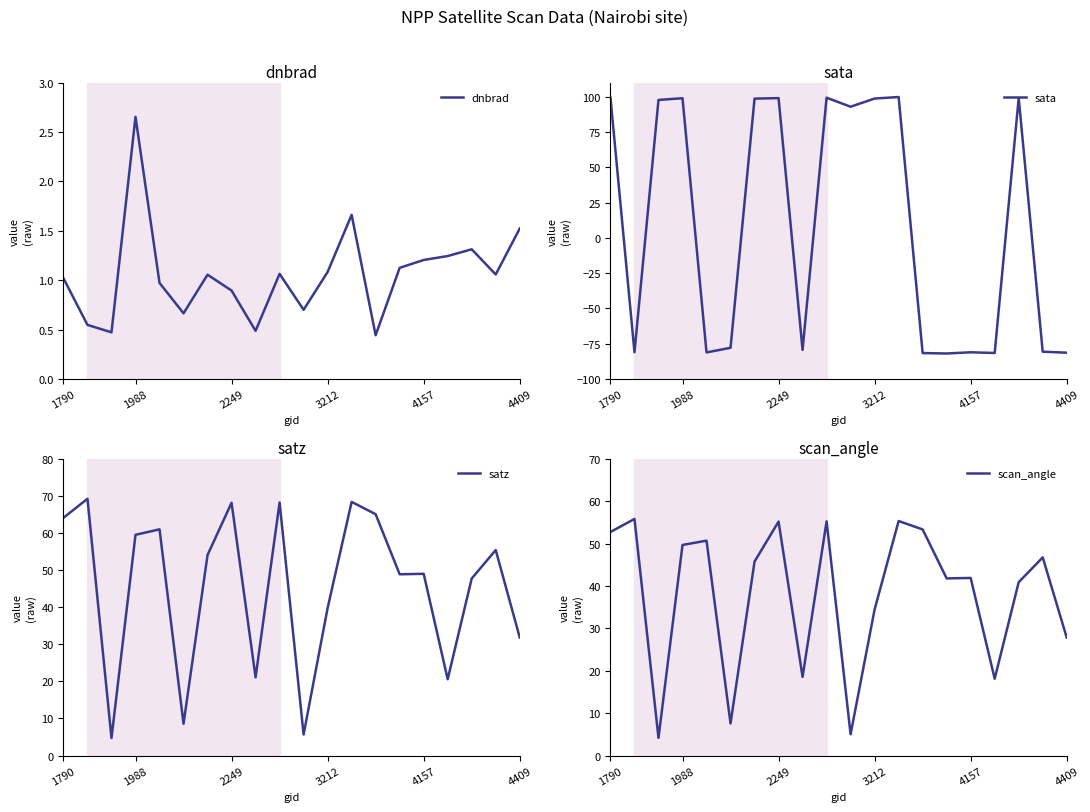

Reading left to right, transcribe all the data shown in this chart.

dnbrad: 1.0	0.5	0.5	2.7	1.0	0.7	1.1	0.9	0.5	1.1	0.7	1.1	1.7	0.4	1.1	1.2	1.2	1.3	1.1	1.5
sata: 99.2	-81.0	97.7	98.9	-81.1	-77.9	98.6	99.0	-79.3	99.3	92.9	98.7	99.8	-81.6	-81.9	-81.0	-81.5	99.1	-80.6	-81.3
satz: 64.2	69.3	4.7	59.6	61.0	8.6	54.1	68.2	21.1	68.3	5.7	39.8	68.4	65.1	48.9	49.0	20.6	47.8	55.4	31.9
scan_angle: 52.8	55.9	4.2	49.7	50.7	7.6	45.8	55.2	18.6	55.3	5.0	34.5	55.4	53.4	41.8	41.9	18.1	40.9	46.8	27.8